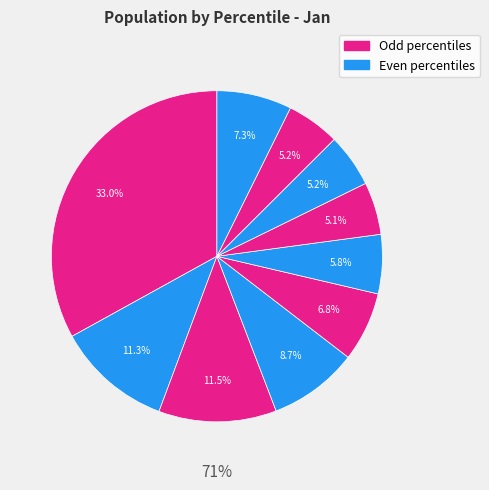

To the nearest percent, what is the average slice percentage?

10%